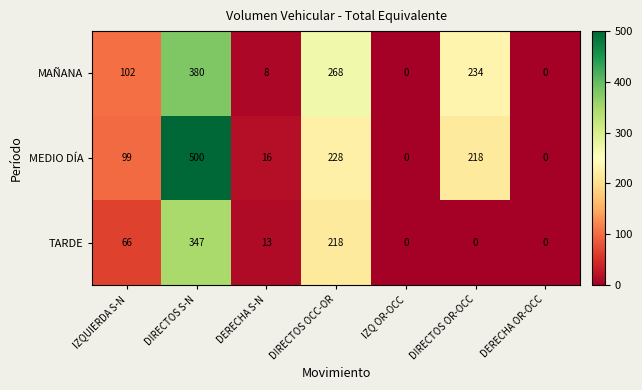

Between DERECHA S-N and DIRECTOS OR-OCC, which series saw the biggest shift?

MAÑANA